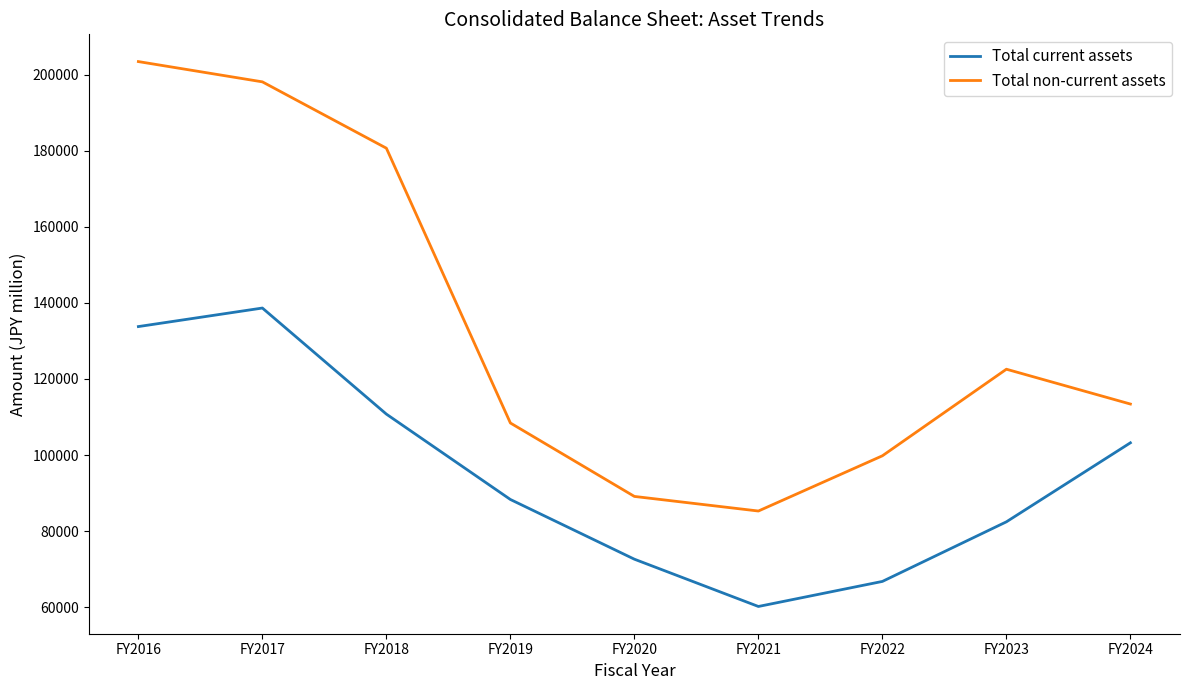

What are all the series names shown in the legend?

Total current assets, Total non-current assets